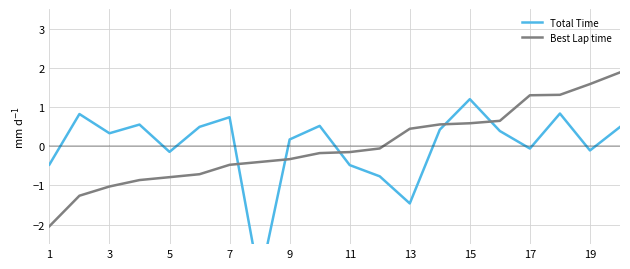

What is the value of the Total Time point at the 2nd from the left?

0.8